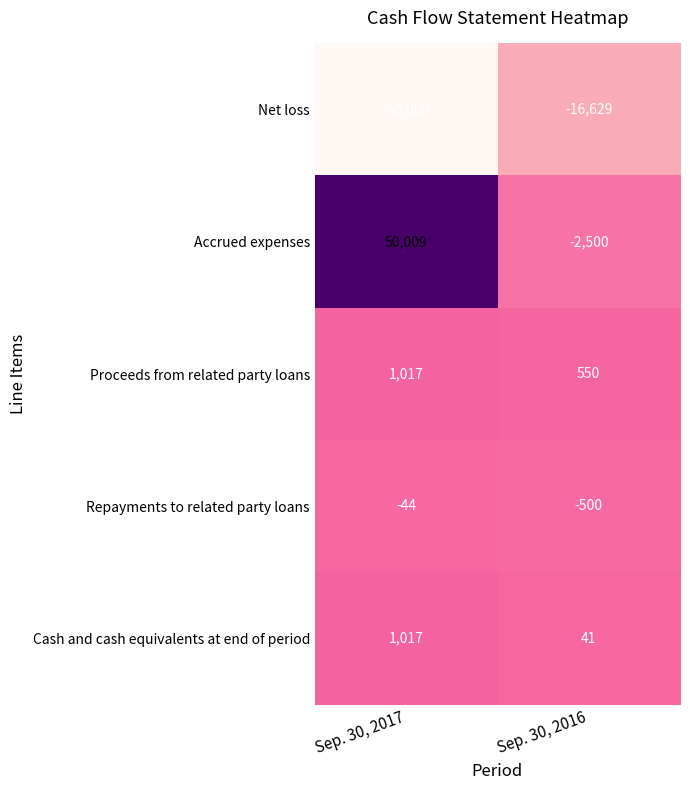

Reading left to right, what are all the values shown in this chart?

Net loss: -50009	-16629
Accrued expenses: 50009	-2500
Proceeds from related party loans: 1017	550
Repayments to related party loans: -44	-500
Cash and cash equivalents at end of period: 1017	41